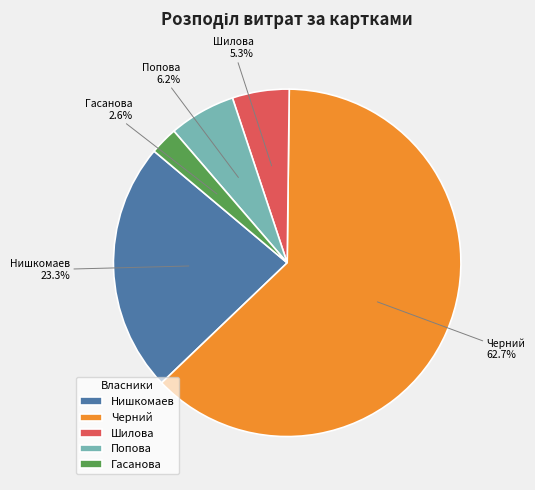

To the nearest percent, what is the average slice percentage?

20%